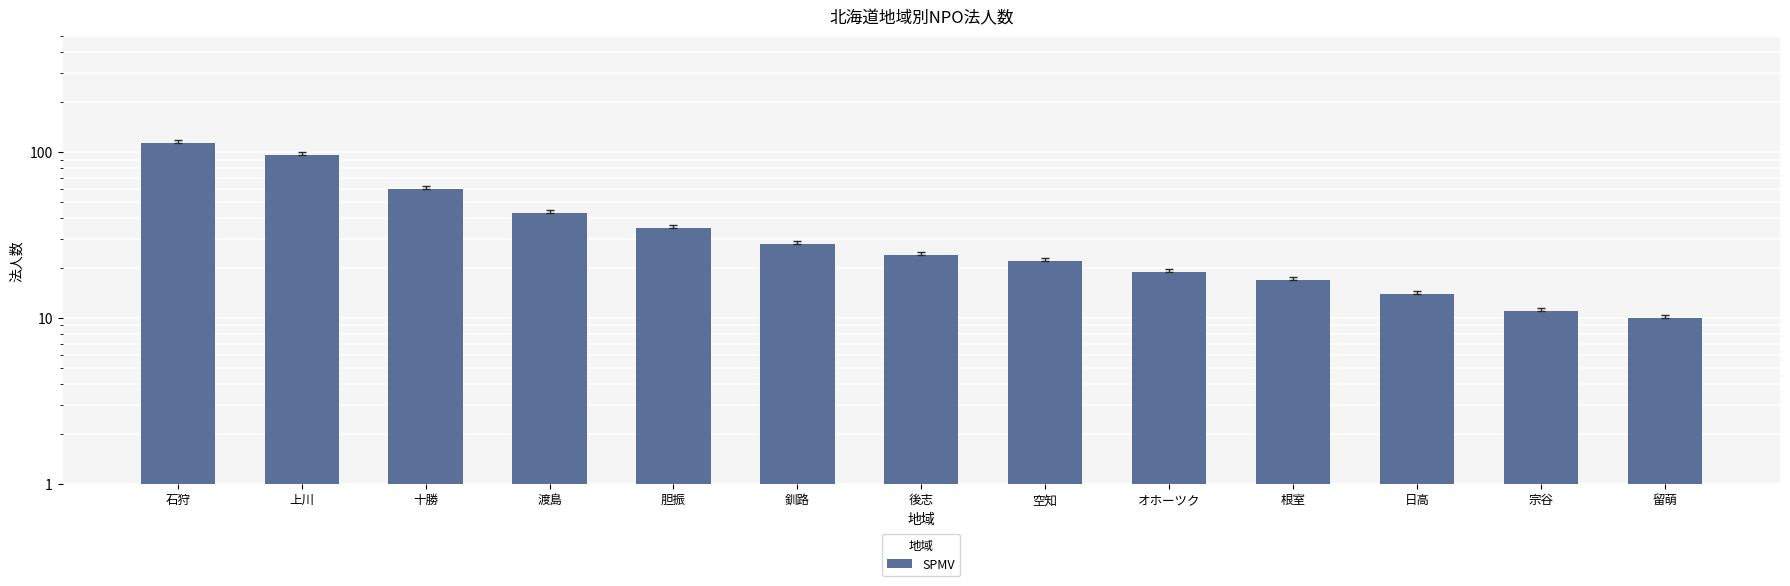

How many bars are there in total?

13